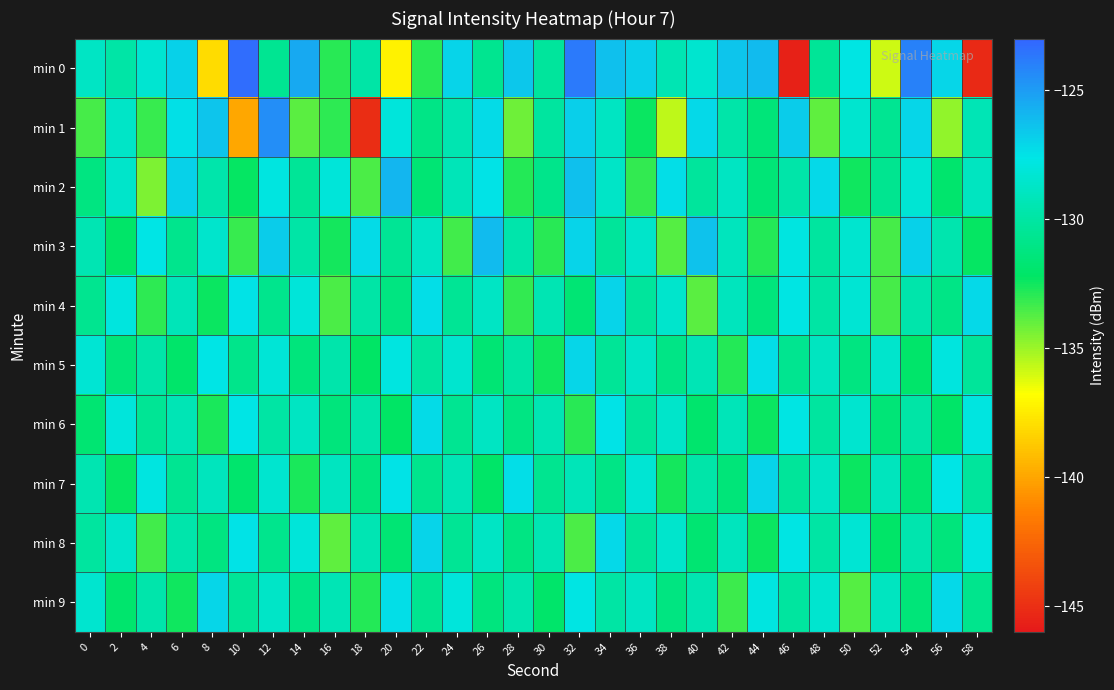

Reading left to right, list all the values displayed in this chart.

min 0: 0=-128.8	2=-129.8	4=-128.4	6=-126.9	8=-138.0	10=-123.3	12=-130.6	14=-125.5	16=-132.9	18=-129.9	20=-137.2	22=-132.9	24=-127.0	26=-130.7	28=-126.5	30=-130.2	32=-123.8	34=-126.3	36=-126.9	38=-129.4	40=-128.4	42=-126.4	44=-126.1	46=-145.6	48=-130.4	50=-127.7	52=-135.9	54=-124.0	56=-127.1	58=-145.2
min 1: 0=-133.5	2=-128.7	4=-133.2	6=-127.4	8=-126.4	10=-139.9	12=-124.5	14=-133.8	16=-133.0	18=-145.0	20=-128.0	22=-131.0	24=-129.5	26=-127.3	28=-134.2	30=-130.1	32=-126.8	34=-128.9	36=-132.4	38=-135.6	40=-127.2	42=-129.8	44=-131.5	46=-126.7	48=-133.9	50=-128.4	52=-130.6	54=-127.1	56=-134.8	58=-129.3
min 2: 0=-131.2	2=-128.6	4=-134.5	6=-126.9	8=-129.7	10=-132.3	12=-127.8	14=-130.4	16=-128.1	18=-133.6	20=-125.9	22=-131.7	24=-129.2	26=-127.5	28=-132.8	30=-130.9	32=-126.3	34=-128.7	36=-133.1	38=-127.4	40=-130.2	42=-128.9	44=-131.6	46=-129.8	48=-127.2	50=-132.5	52=-130.7	54=-128.3	56=-131.9	58=-129.0
min 3: 0=-129.4	2=-132.1	4=-127.6	6=-130.8	8=-128.5	10=-133.2	12=-126.7	14=-129.9	16=-132.6	18=-127.3	20=-130.5	22=-128.8	24=-133.4	26=-126.1	28=-129.7	30=-132.9	32=-127.0	34=-130.3	36=-128.6	38=-133.7	40=-126.4	42=-129.1	44=-132.8	46=-127.8	48=-130.1	50=-128.4	52=-133.5	54=-126.9	56=-129.6	58=-132.3
min 4: 0=-130.7	2=-127.9	4=-133.0	6=-129.2	8=-132.4	10=-127.5	12=-130.8	14=-128.1	16=-133.6	18=-129.9	20=-131.2	22=-127.4	24=-130.5	26=-128.8	28=-133.1	30=-129.4	32=-131.7	34=-127.0	36=-130.2	38=-128.5	40=-133.8	42=-129.1	44=-131.4	46=-127.7	48=-130.0	50=-128.3	52=-133.5	54=-129.7	56=-131.0	58=-127.2
min 5: 0=-128.3	2=-131.5	4=-129.8	6=-132.0	8=-127.6	10=-130.9	12=-128.2	14=-131.4	16=-129.7	18=-132.2	20=-127.8	22=-130.1	24=-128.4	26=-131.7	28=-130.0	30=-132.5	32=-127.1	34=-130.4	36=-128.7	38=-131.0	40=-129.3	42=-132.8	44=-127.4	46=-130.7	48=-129.0	50=-131.2	52=-128.5	54=-132.0	56=-127.9	58=-130.3
min 6: 0=-131.8	2=-128.0	4=-130.5	6=-129.3	8=-132.7	10=-127.6	12=-130.0	14=-128.9	16=-131.4	18=-129.7	20=-132.2	22=-127.3	24=-130.6	26=-128.9	28=-131.1	30=-129.4	32=-132.9	34=-127.5	36=-130.3	38=-128.6	40=-131.9	42=-129.2	44=-132.4	46=-127.7	48=-130.1	50=-128.4	52=-131.6	54=-129.9	56=-132.1	58=-127.8
min 7: 0=-129.5	2=-132.3	4=-127.8	6=-130.6	8=-129.1	10=-131.9	12=-128.4	14=-132.7	16=-129.0	18=-131.3	20=-127.5	22=-130.8	24=-129.3	26=-132.1	28=-127.4	30=-130.7	32=-129.2	34=-131.0	36=-128.3	38=-132.6	40=-129.8	42=-131.5	44=-127.0	46=-130.3	48=-128.8	50=-132.4	52=-129.1	54=-131.8	56=-127.6	58=-130.2
min 8: 0=-130.1	2=-128.6	4=-133.4	6=-129.7	8=-131.2	10=-127.5	12=-130.8	14=-128.1	16=-133.9	18=-129.4	20=-131.7	22=-127.0	24=-130.5	26=-128.8	28=-131.1	30=-129.4	32=-133.6	34=-127.2	36=-130.3	38=-128.5	40=-131.8	42=-129.1	44=-132.4	46=-127.7	48=-130.0	50=-128.3	52=-132.1	54=-129.6	56=-131.4	58=-127.8
min 9: 0=-128.4	2=-131.9	4=-129.7	6=-132.5	8=-127.1	10=-130.4	12=-128.7	14=-131.0	16=-129.3	18=-132.8	20=-127.4	22=-130.7	24=-128.0	26=-131.3	28=-129.6	30=-132.0	32=-127.7	34=-130.0	36=-128.9	38=-131.2	40=-129.5	42=-133.3	44=-127.8	46=-130.1	48=-128.4	50=-133.7	52=-129.0	54=-131.5	56=-127.2	58=-130.8